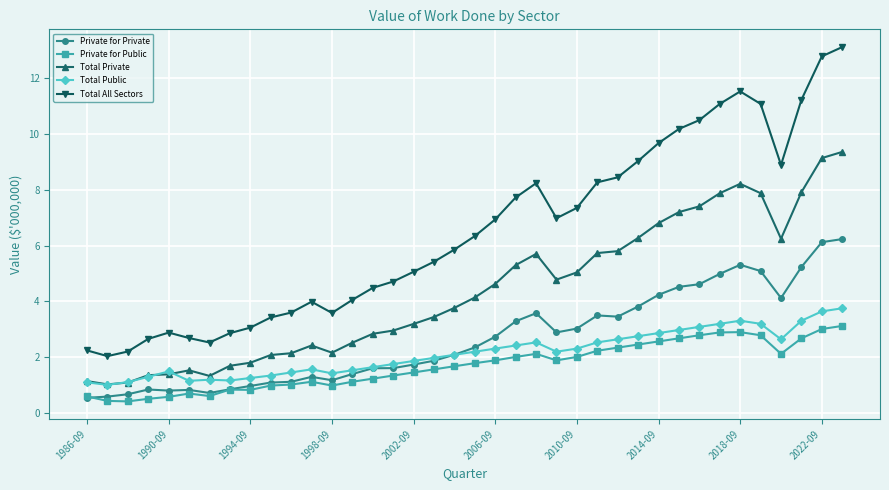

What is the sum of all Total Private values?

165.4